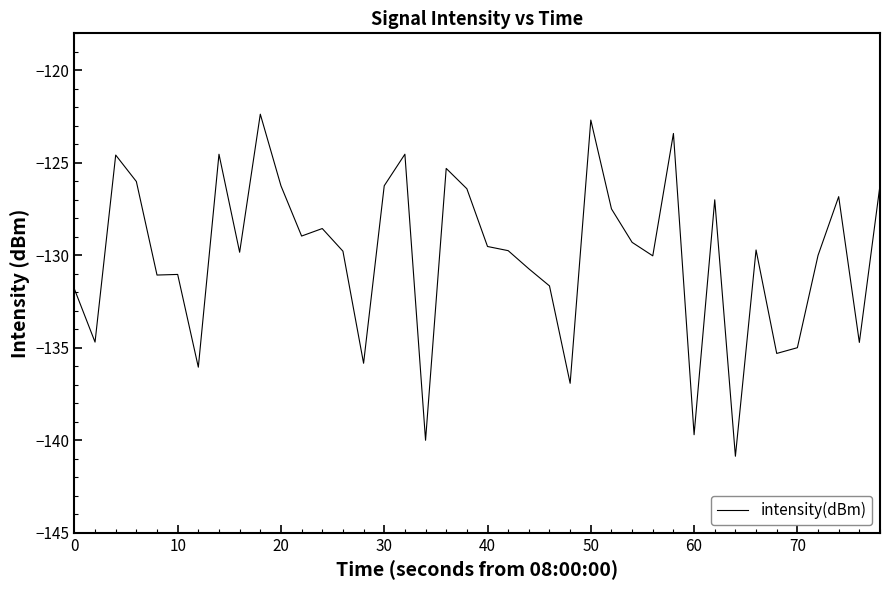

What is the difference between the maximum and minimum values?

18.5